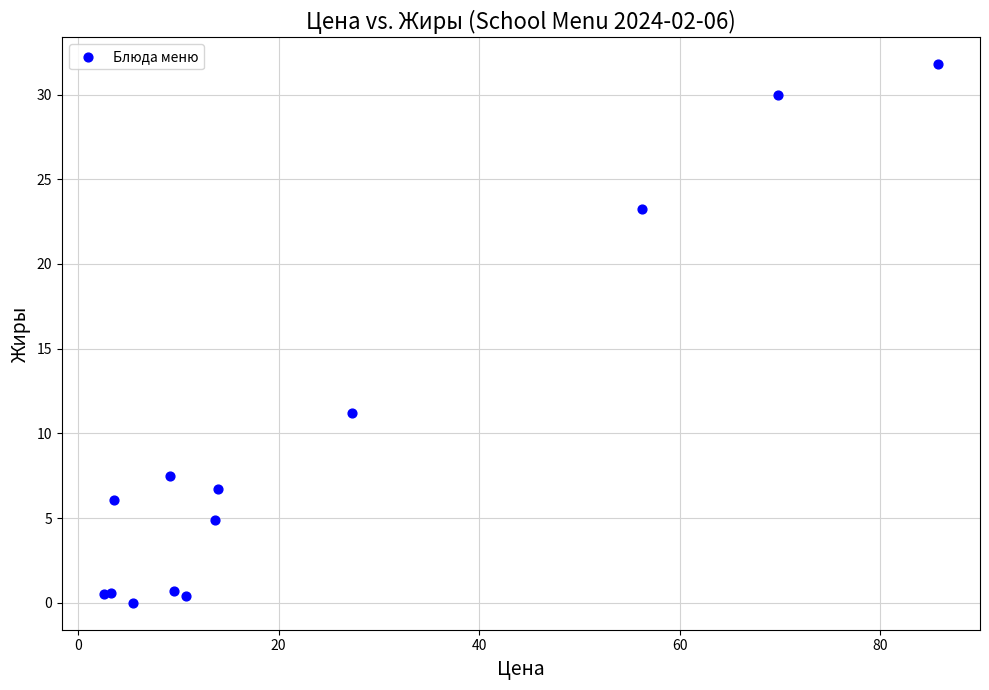

What Y value in the scatter plot is closest to 15?

11.2